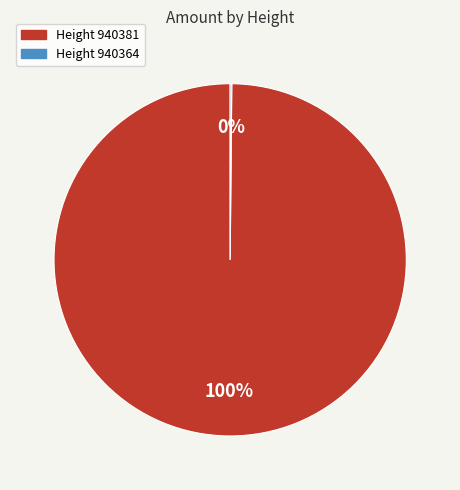

What is the largest slice in the pie chart?

Height 940381